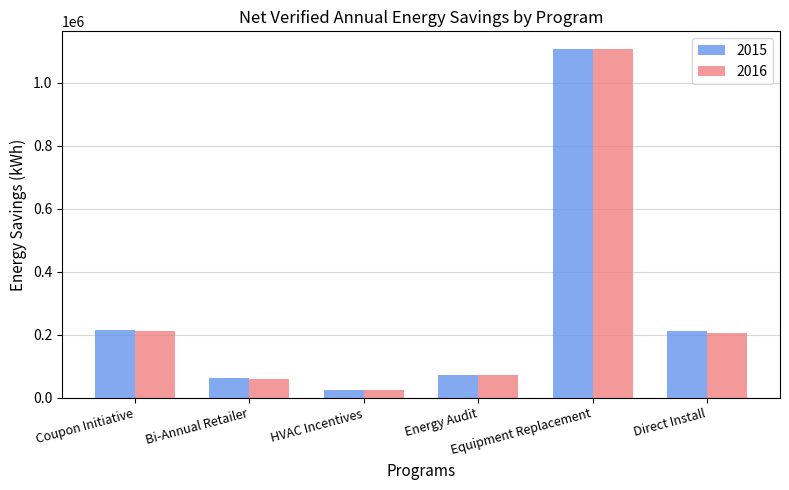

What is the sum of all 2016 values?

1683665